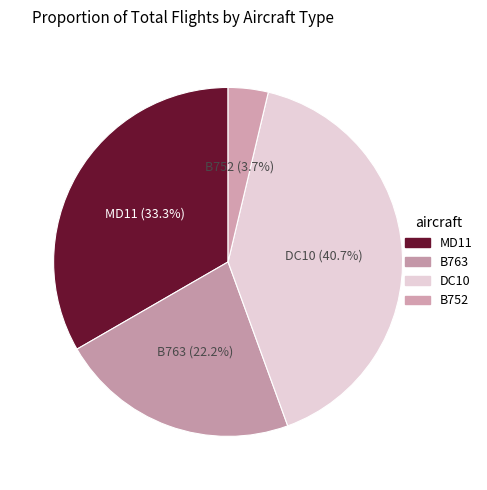

Count the number of slices in the pie.

4